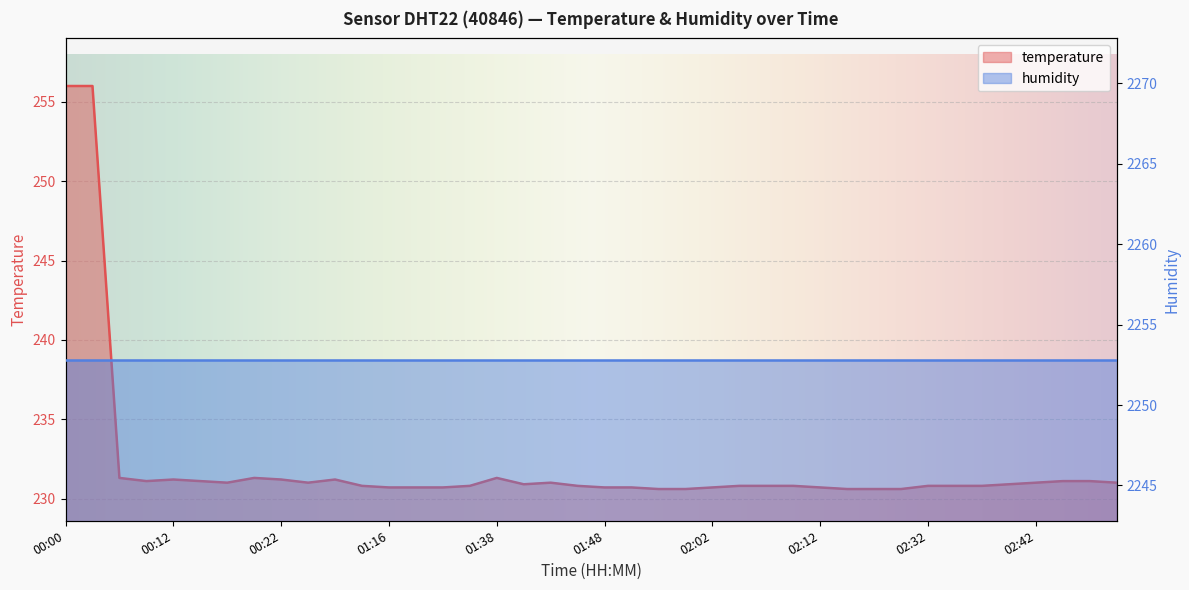

Which has a higher value, 02:42 or 01:23?

02:42